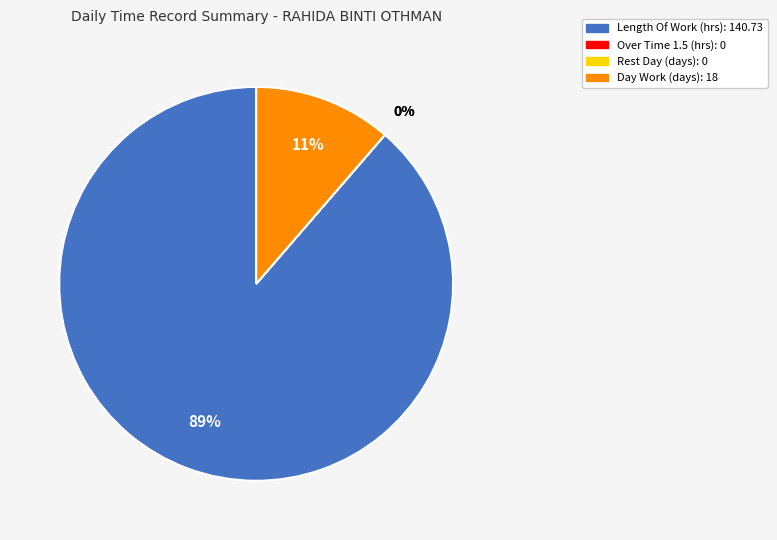

What is the smallest slice in the pie chart?

Over Time 1.5